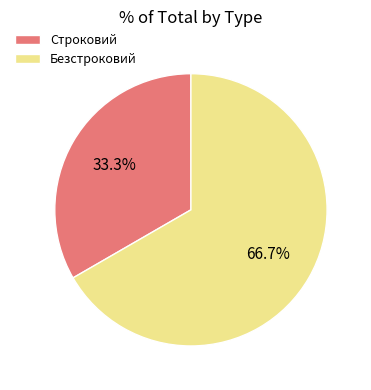

What is the total percentage of Строковий and Безстроковий?

100.0%